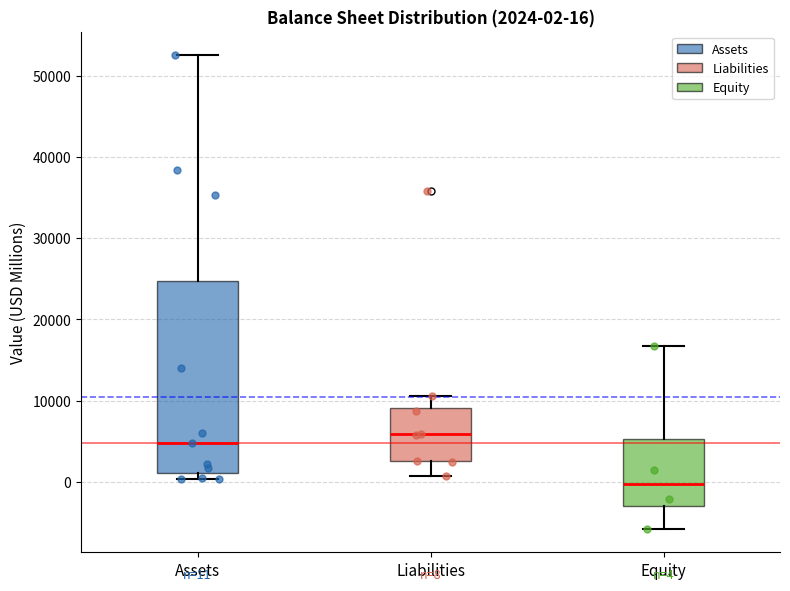

Which box's median line is the highest?

Liabilities